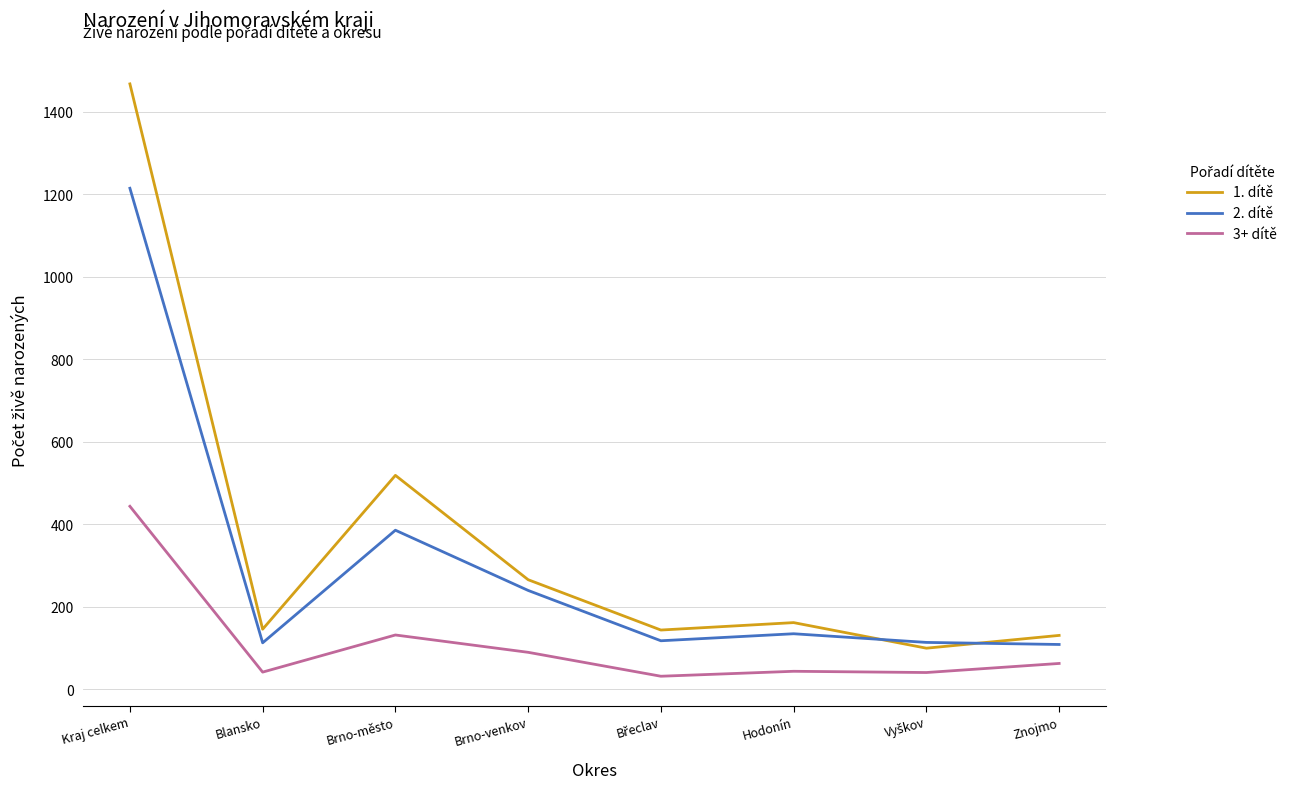

Which series has the widest spread of values?

1. dítě